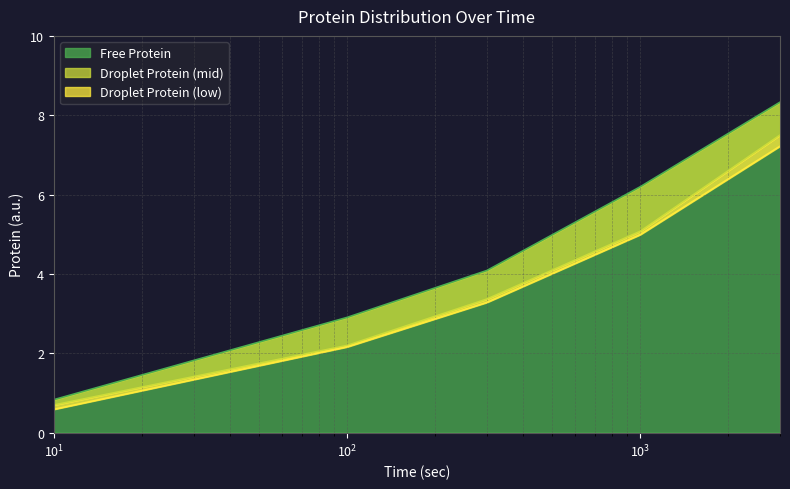

What is the minimum value for Free Protein?

0.8